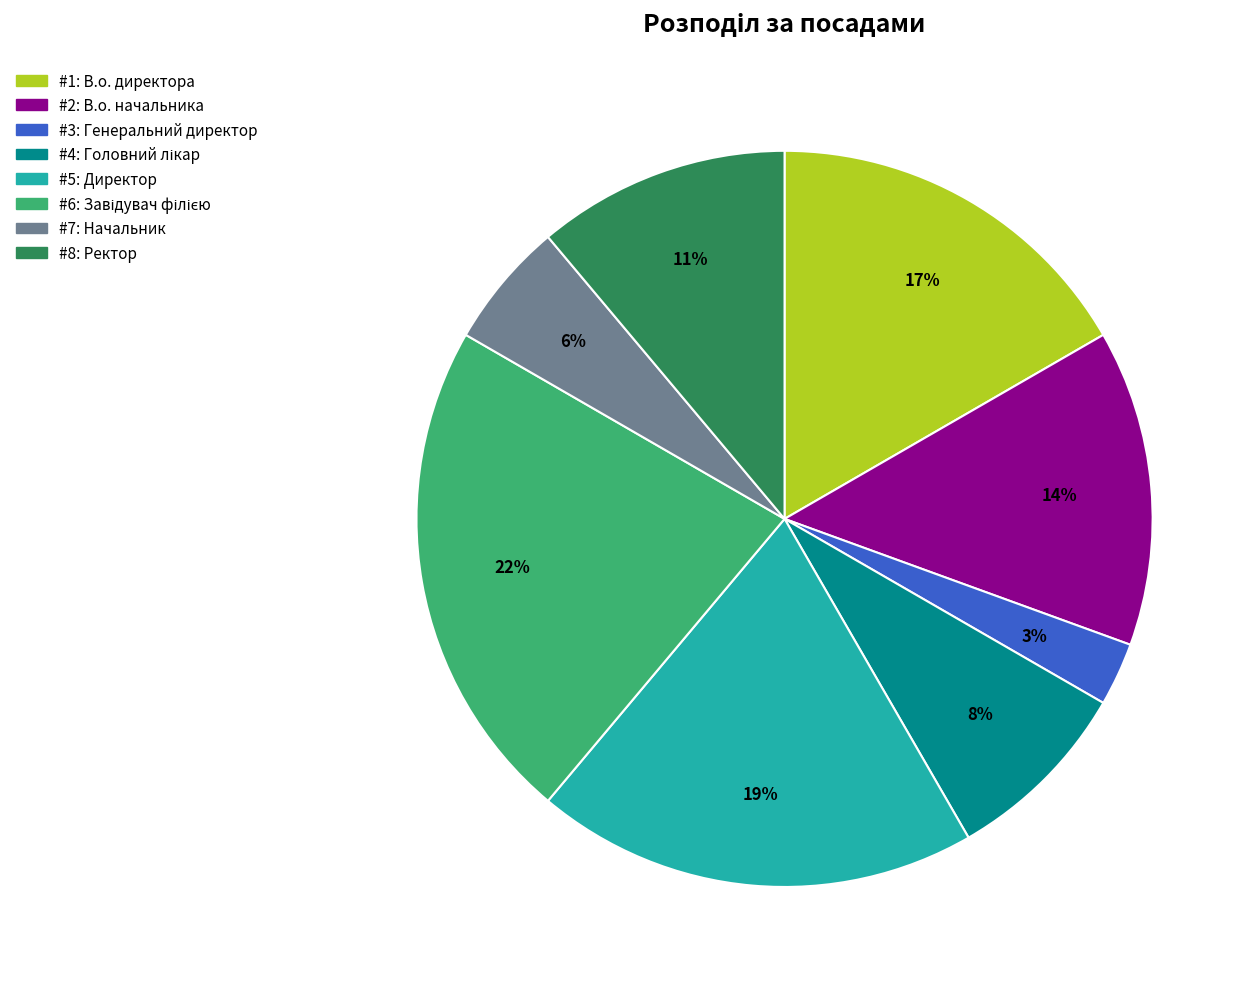

Does any single category account for the majority?

No